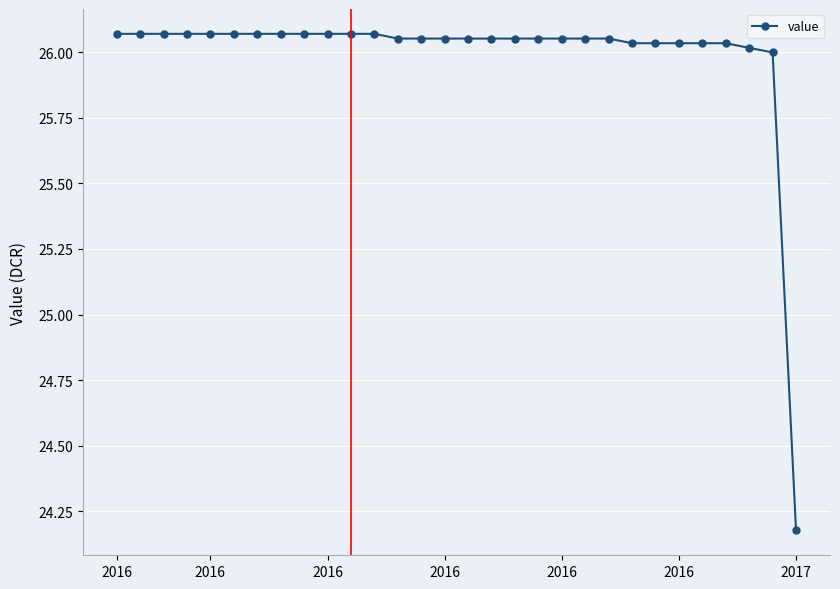

Does the chart display data point markers on the line(s)?

Yes